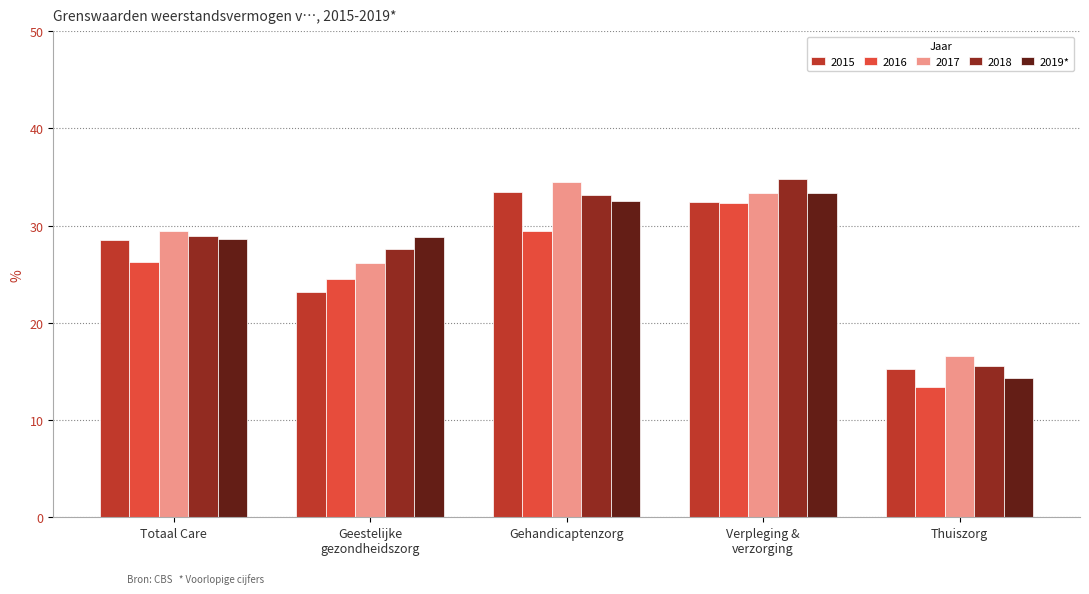

What is the difference between the maximum and minimum values in the 2016 series?

18.9